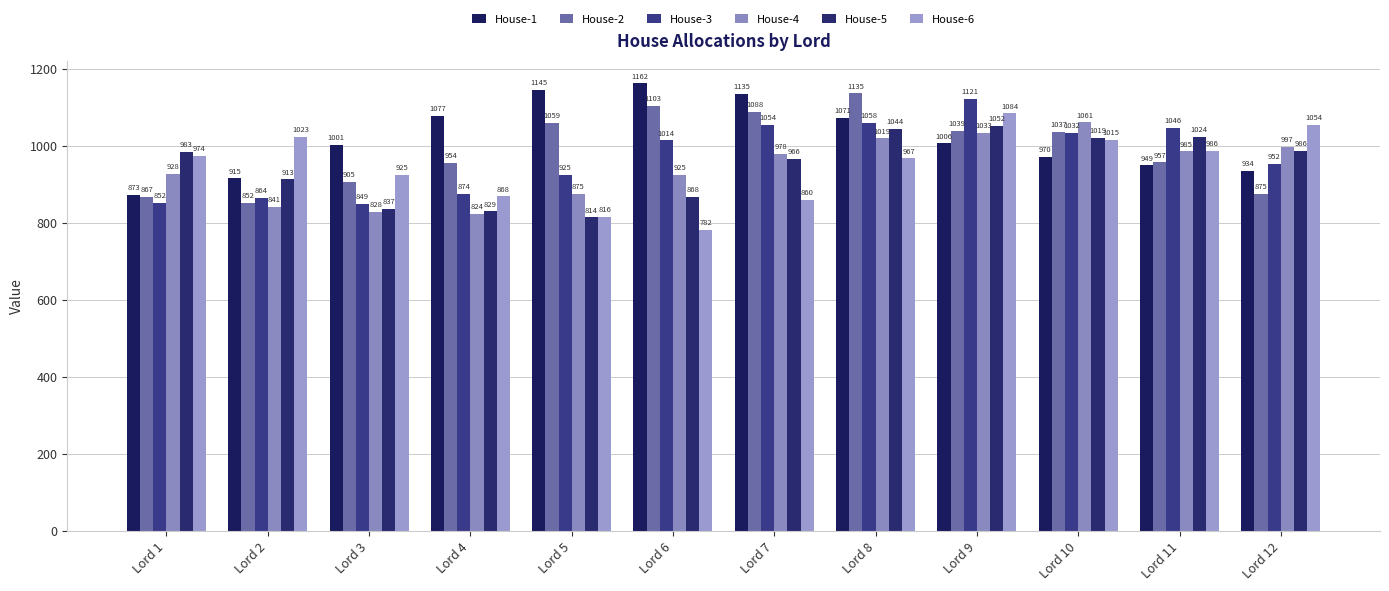

What is the smallest value displayed?

782.3